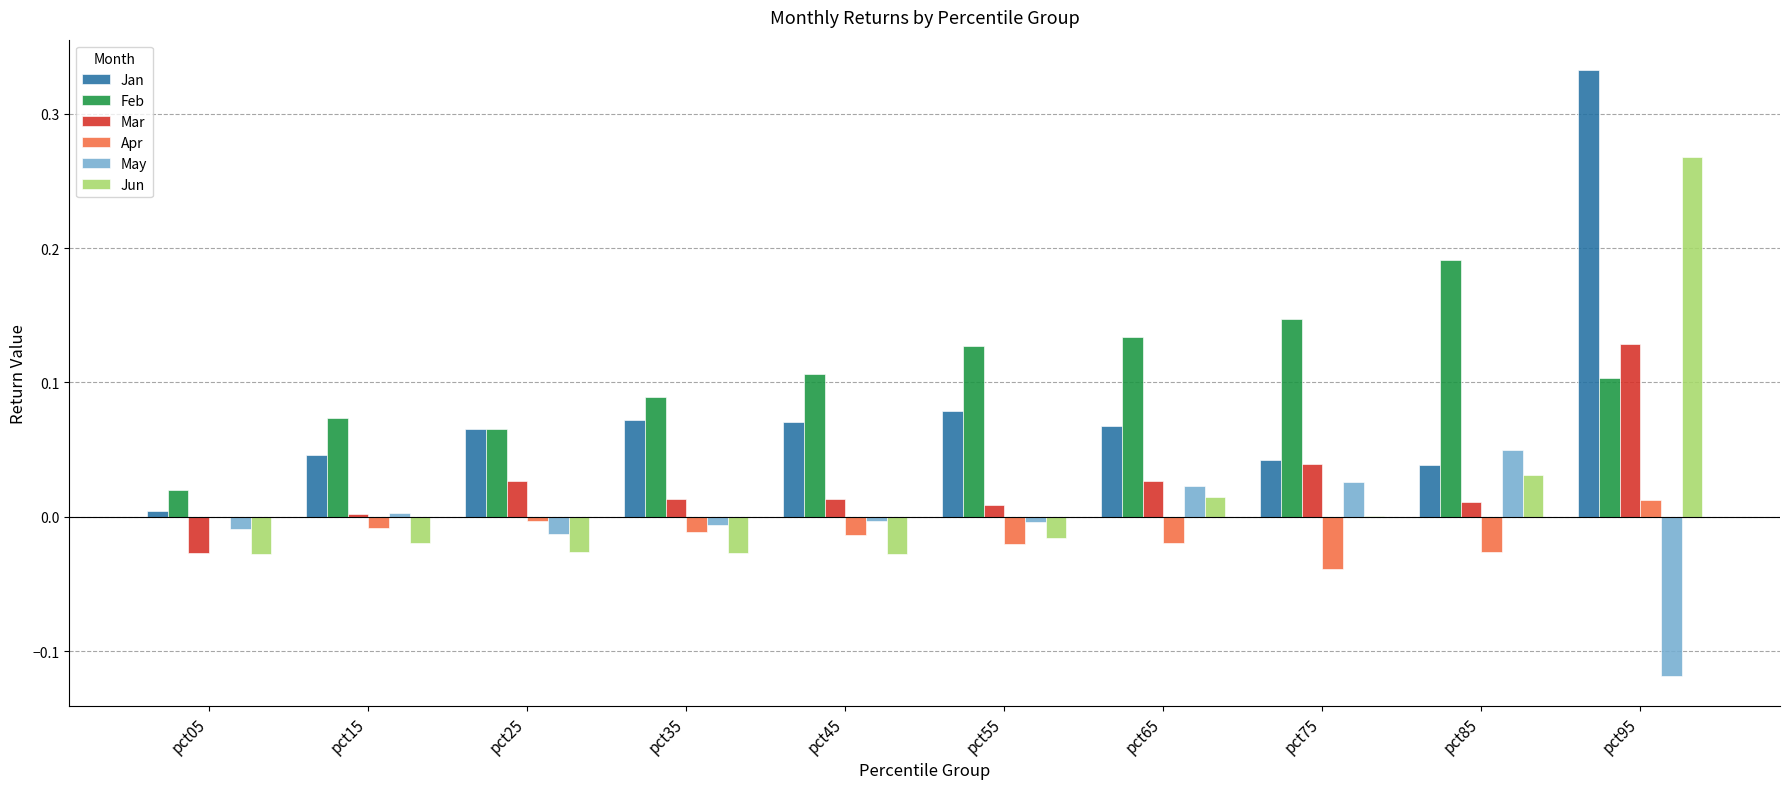

Is it true that May equals 0.0 at pct75?

True